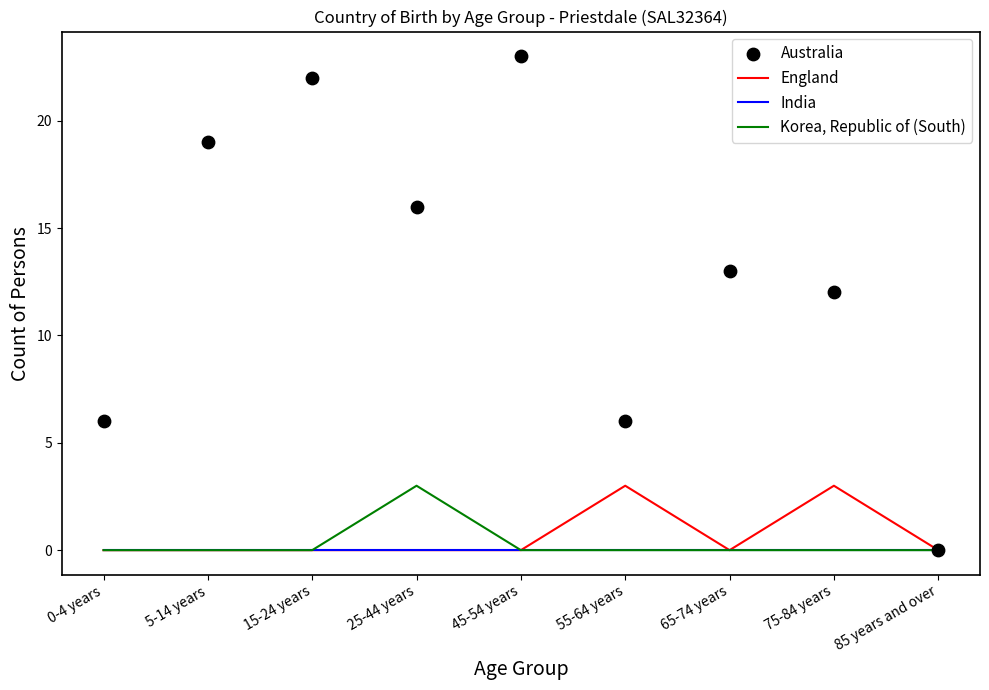

Is the value of England at 0-4 years greater than the value of Korea, Republic of (South) at 5-14 years?

No